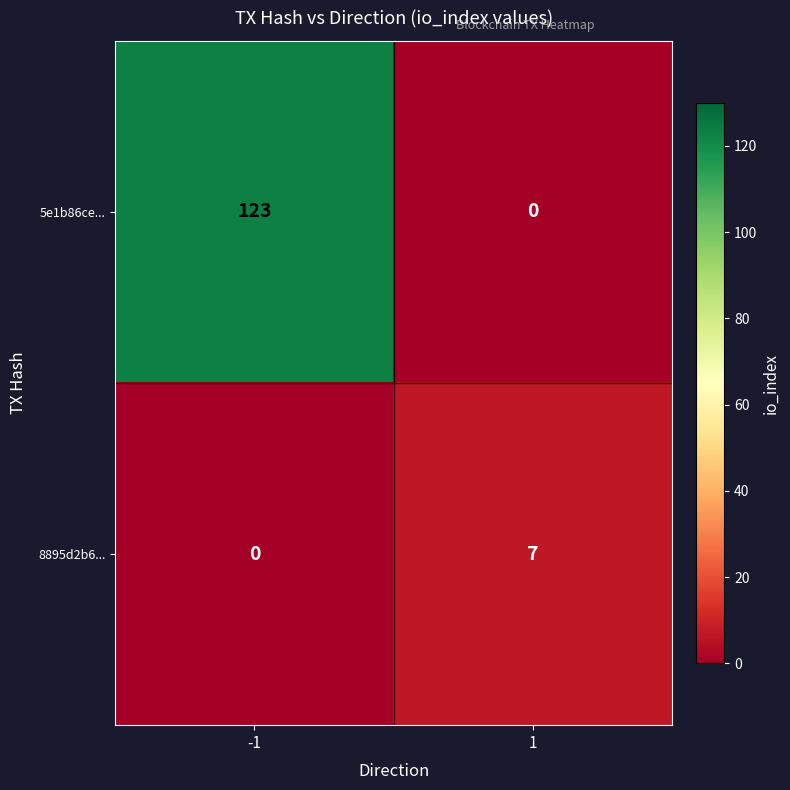

List the series in order of their peak value, lowest first.

8895d2b6..., 5e1b86ce...